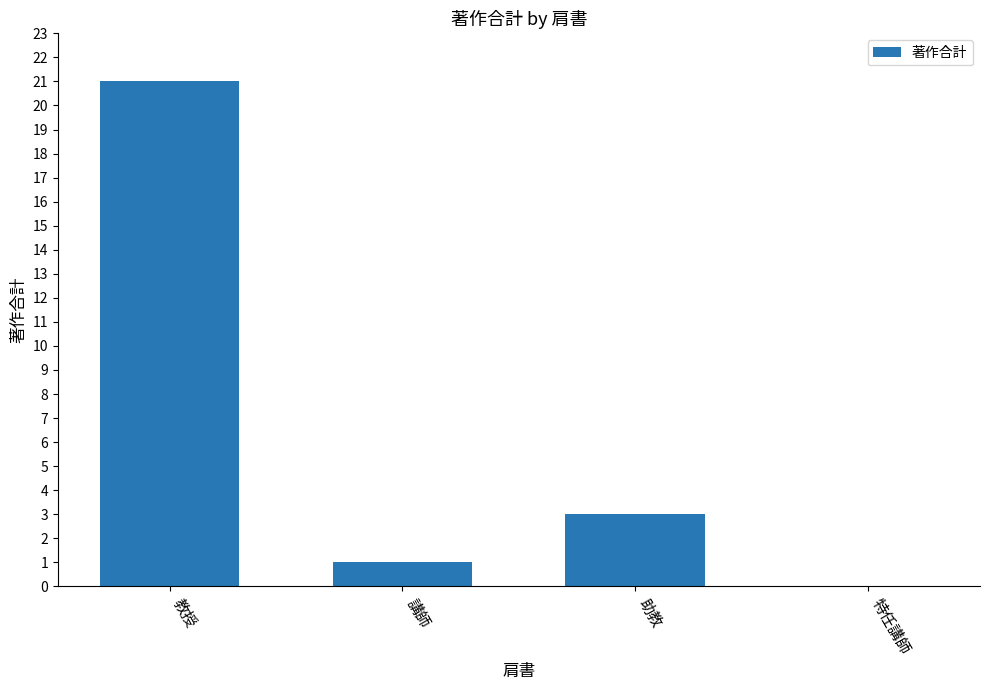

The chart shows a value of 0 at 特任講師. True or false?

True